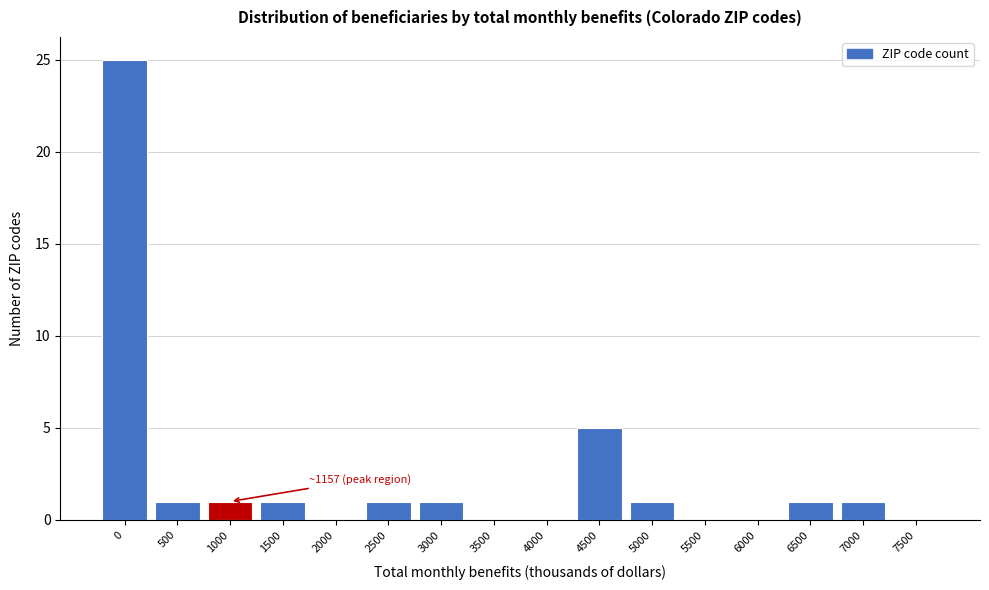

Reading left to right, transcribe all the data shown in this chart.

0=25	500=1	1000=1	1500=1	2000=0	2500=1	3000=1	3500=0	4000=0	4500=5	5000=1	5500=0	6000=0	6500=1	7000=1	7500=0